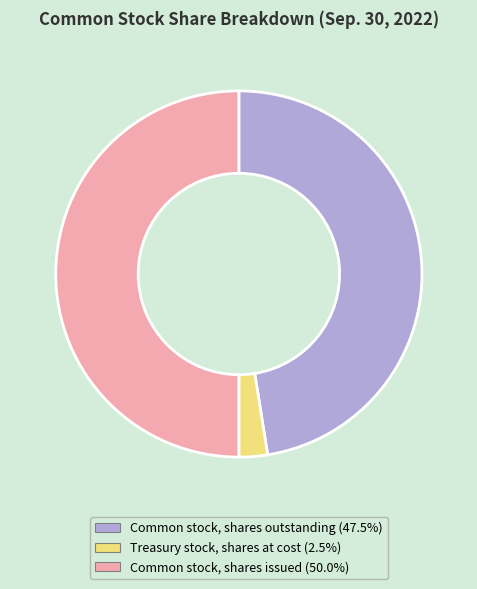

Combined, do Treasury stock, shares at cost and Common stock, shares issued account for over 50%?

Yes